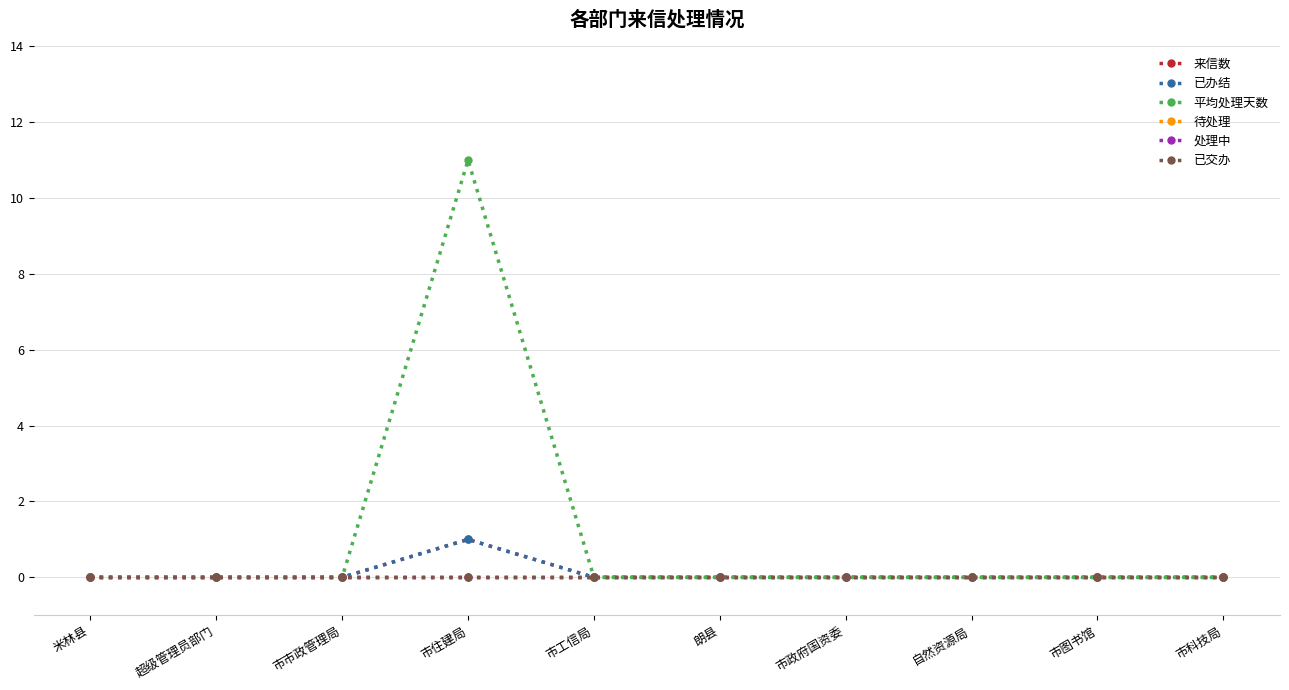

At which label is 已办结 closest to 0?

米林县